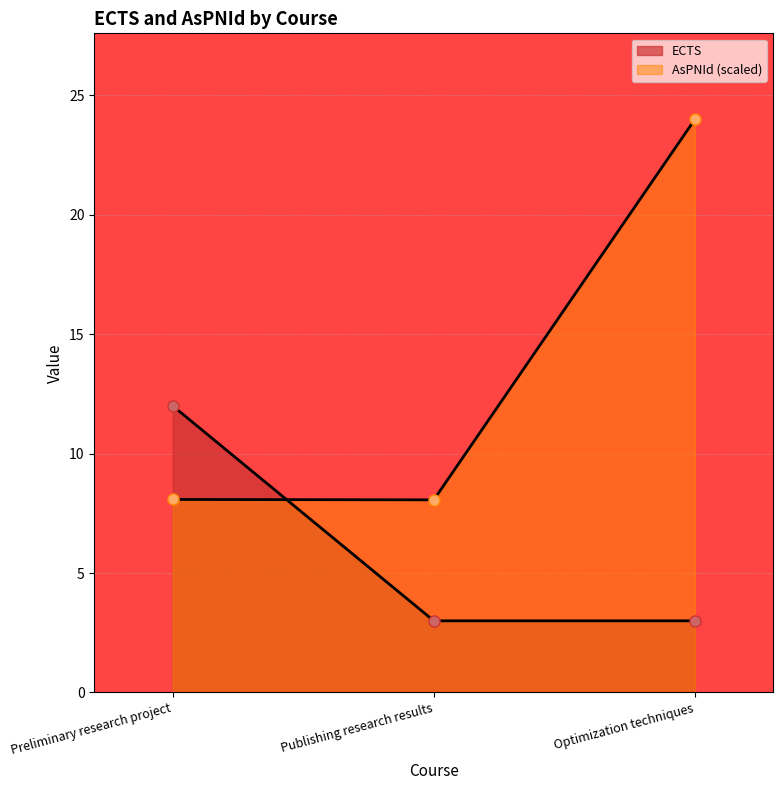

Which series has the largest total across all categories?

AsPNId